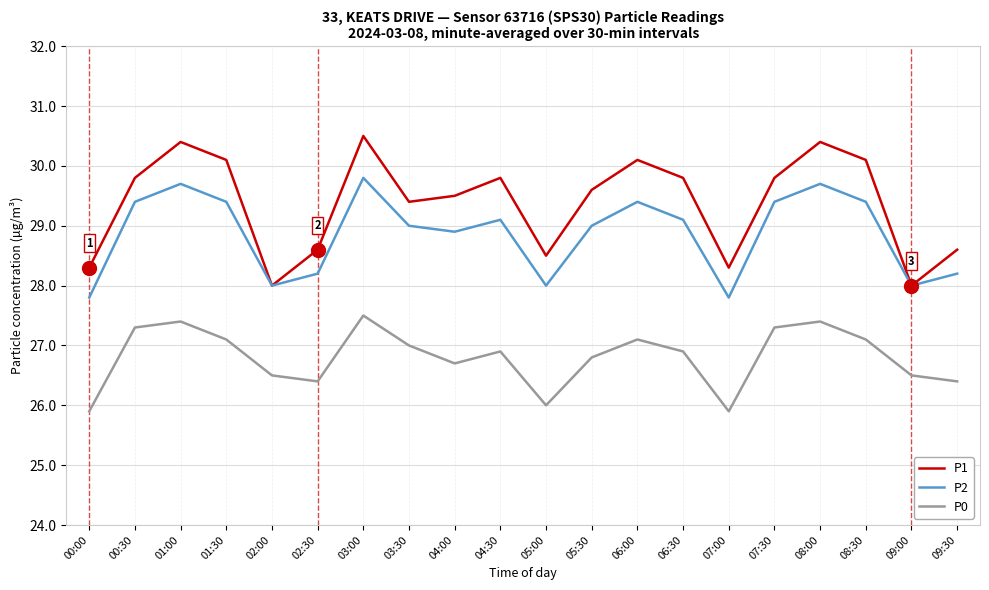

What are all the series names shown in the legend?

P1, P2, P0